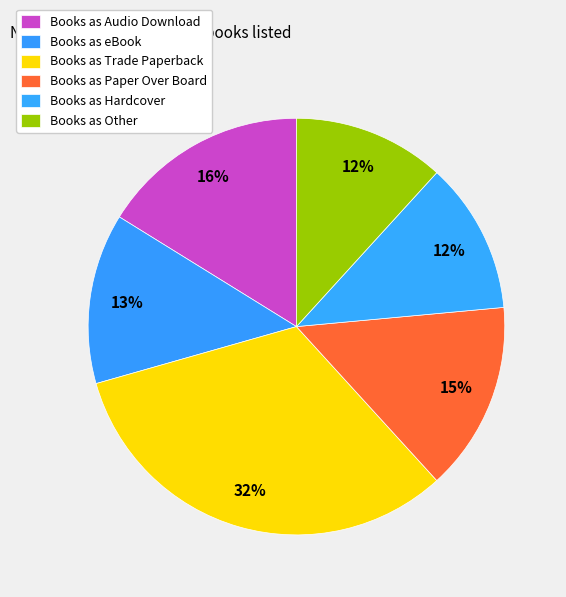

Which slice is the smallest?

Hardcover